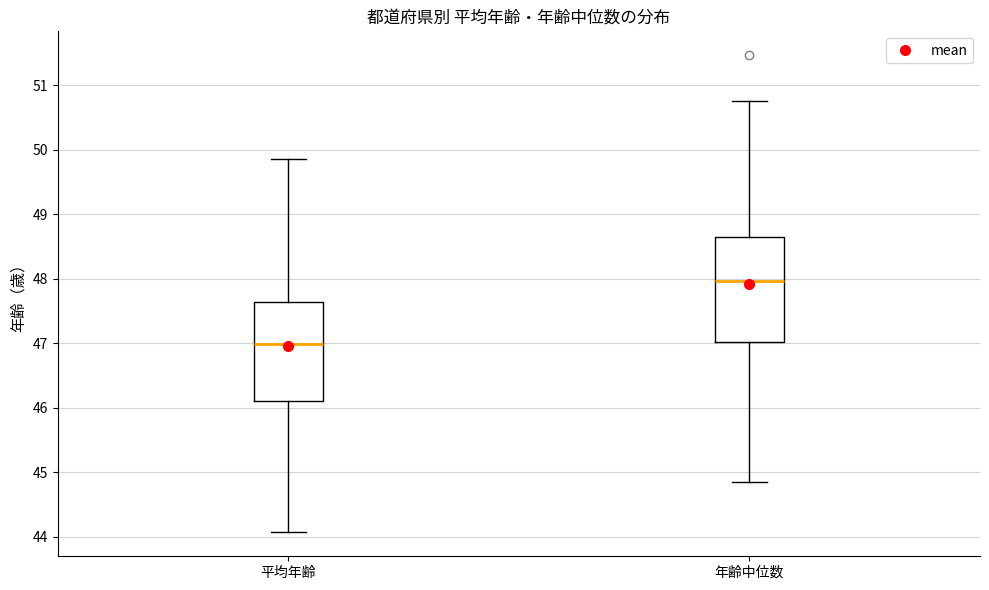

Where is the upper edge of the box for 平均年齢 on the y-axis? The values are not printed on the chart, so give them approximately, as read against the axis.

47.6